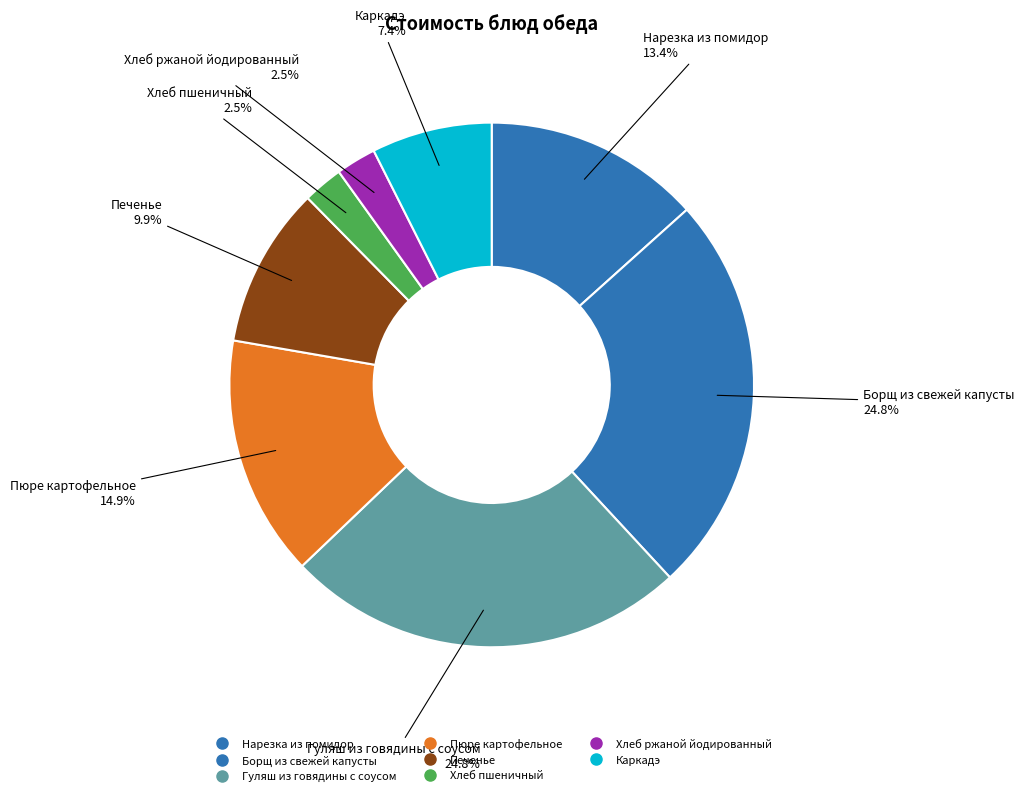

To the nearest percent, what portion does Хлеб ржаной йодированный represent?

2%